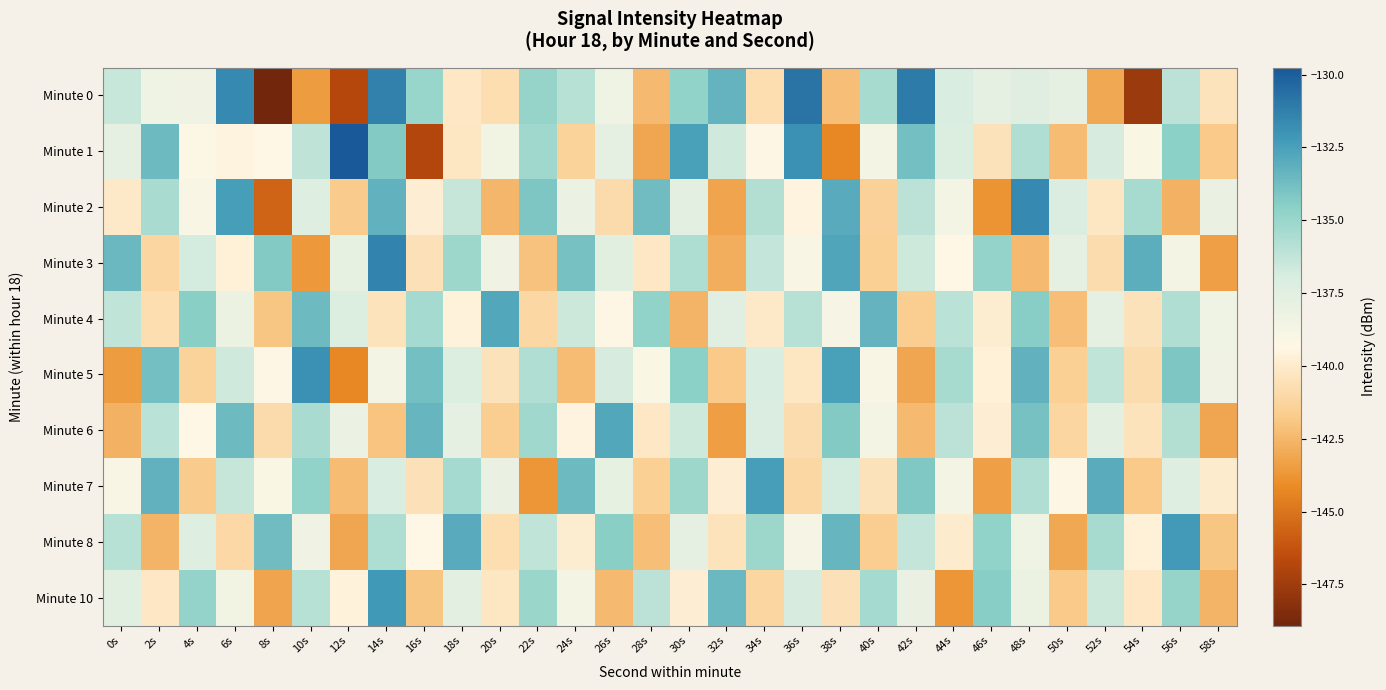

Reading right to left, list all the values displayed in this chart.

Minute 0: 58s=-140.4	56s=-136.1	54s=-147.6	52s=-143.0	50s=-137.7	48s=-137.4	46s=-137.7	44s=-137.0	42s=-131.1	40s=-135.4	38s=-142.2	36s=-130.8	34s=-140.7	32s=-133.3	30s=-134.7	28s=-142.3	26s=-138.3	24s=-135.9	22s=-134.9	20s=-140.7	18s=-140.2	16s=-135.0	14s=-131.3	12s=-146.8	10s=-143.5	8s=-148.9	6s=-131.6	4s=-138.4	2s=-138.3	0s=-136.5
Minute 1: 58s=-141.8	56s=-134.6	54s=-139.1	52s=-136.9	50s=-142.3	48s=-135.7	46s=-140.5	44s=-137.2	42s=-133.8	40s=-138.6	38s=-144.2	36s=-131.9	34s=-139.4	32s=-136.7	30s=-132.5	28s=-143.1	26s=-137.8	24s=-141.3	22s=-135.2	20s=-138.5	18s=-140.3	16s=-146.8	14s=-134.3	12s=-129.8	10s=-136.1	8s=-139.3	6s=-139.6	4s=-139.2	2s=-133.6	0s=-137.8
Minute 2: 58s=-138.0	56s=-142.7	54s=-135.4	52s=-140.3	50s=-137.1	48s=-131.6	46s=-143.8	44s=-138.7	42s=-136.1	40s=-141.4	38s=-132.9	36s=-139.5	34s=-135.8	32s=-143.2	30s=-137.6	28s=-133.7	26s=-140.9	24s=-138.2	22s=-134.1	20s=-142.5	18s=-136.4	16s=-139.8	14s=-133.2	12s=-141.7	10s=-137.3	8s=-145.6	6s=-132.4	4s=-138.9	2s=-135.5	0s=-140.1
Minute 3: 58s=-143.3	56s=-138.6	54s=-133.1	52s=-140.8	50s=-137.7	48s=-142.4	46s=-134.8	44s=-139.3	42s=-136.6	40s=-141.5	38s=-132.7	36s=-139.0	34s=-136.3	32s=-142.8	30s=-135.6	28s=-140.2	26s=-137.5	24s=-133.9	22s=-142.1	20s=-138.4	18s=-135.1	16s=-140.6	14s=-131.4	12s=-137.9	10s=-143.6	8s=-134.3	6s=-139.7	4s=-136.8	2s=-141.2	0s=-133.5
Minute 4: 58s=-138.3	56s=-135.7	54s=-140.5	52s=-137.8	50s=-142.2	48s=-134.4	46s=-139.9	44s=-136.0	42s=-141.6	40s=-133.3	38s=-138.8	36s=-135.9	34s=-140.1	32s=-137.4	30s=-142.6	28s=-134.7	26s=-139.2	24s=-136.5	22s=-141.1	20s=-132.8	18s=-139.6	16s=-135.3	14s=-140.4	12s=-137.2	10s=-133.6	8s=-141.9	6s=-138.1	4s=-134.5	2s=-140.7	0s=-136.2
Minute 5: 58s=-138.4	56s=-134.1	54s=-140.8	52s=-136.2	50s=-141.5	48s=-133.2	46s=-139.7	44s=-135.4	42s=-143.1	40s=-138.9	38s=-132.5	36s=-140.3	34s=-137.0	32s=-141.8	30s=-134.6	28s=-139.1	26s=-136.9	24s=-142.3	22s=-135.7	20s=-140.5	18s=-137.2	16s=-133.8	14s=-138.6	12s=-144.2	10s=-131.9	8s=-139.4	6s=-136.7	4s=-141.3	2s=-133.8	0s=-143.5
Minute 6: 58s=-143.1	56s=-135.8	54s=-140.4	52s=-137.6	50s=-141.2	48s=-133.9	46s=-139.8	44s=-136.1	42s=-142.4	40s=-138.7	38s=-134.3	36s=-140.8	34s=-137.1	32s=-143.4	30s=-136.6	28s=-140.2	26s=-132.8	24s=-139.5	22s=-135.2	20s=-141.6	18s=-137.8	16s=-133.4	14s=-142.0	12s=-138.2	10s=-135.5	8s=-140.9	6s=-133.6	4s=-139.3	2s=-136.0	0s=-142.7
Minute 7: 58s=-140.0	56s=-137.3	54s=-141.8	52s=-133.0	50s=-139.4	48s=-135.7	46s=-143.3	44s=-138.6	42s=-134.2	40s=-140.5	38s=-136.8	36s=-141.1	34s=-132.4	32s=-139.8	30s=-135.1	28s=-141.5	26s=-137.9	24s=-133.6	22s=-143.7	20s=-138.0	18s=-135.3	16s=-140.6	14s=-137.0	12s=-142.3	10s=-134.7	8s=-139.1	6s=-136.4	4s=-141.7	2s=-133.2	0s=-138.9
Minute 8: 58s=-141.9	56s=-132.3	54s=-139.7	52s=-135.4	50s=-143.0	48s=-138.3	46s=-134.7	44s=-140.0	42s=-136.3	40s=-141.6	38s=-133.4	36s=-138.8	34s=-135.1	32s=-140.4	30s=-137.7	28s=-142.2	26s=-134.5	24s=-139.9	22s=-136.2	20s=-140.7	18s=-132.9	16s=-139.3	14s=-135.6	12s=-143.1	10s=-138.4	8s=-133.7	6s=-141.0	4s=-137.3	2s=-142.6	0s=-135.9
Minute 10: 58s=-142.6	56s=-134.9	54s=-140.2	52s=-136.5	50s=-141.8	48s=-138.1	46s=-134.4	44s=-143.7	42s=-138.0	40s=-135.3	38s=-140.6	36s=-136.9	34s=-141.2	32s=-133.5	30s=-139.8	28s=-136.1	26s=-142.4	24s=-138.7	22s=-135.0	20s=-140.3	18s=-137.6	16s=-141.9	14s=-132.2	12s=-139.6	10s=-135.9	8s=-143.2	6s=-138.5	4s=-134.8	2s=-140.2	0s=-137.5